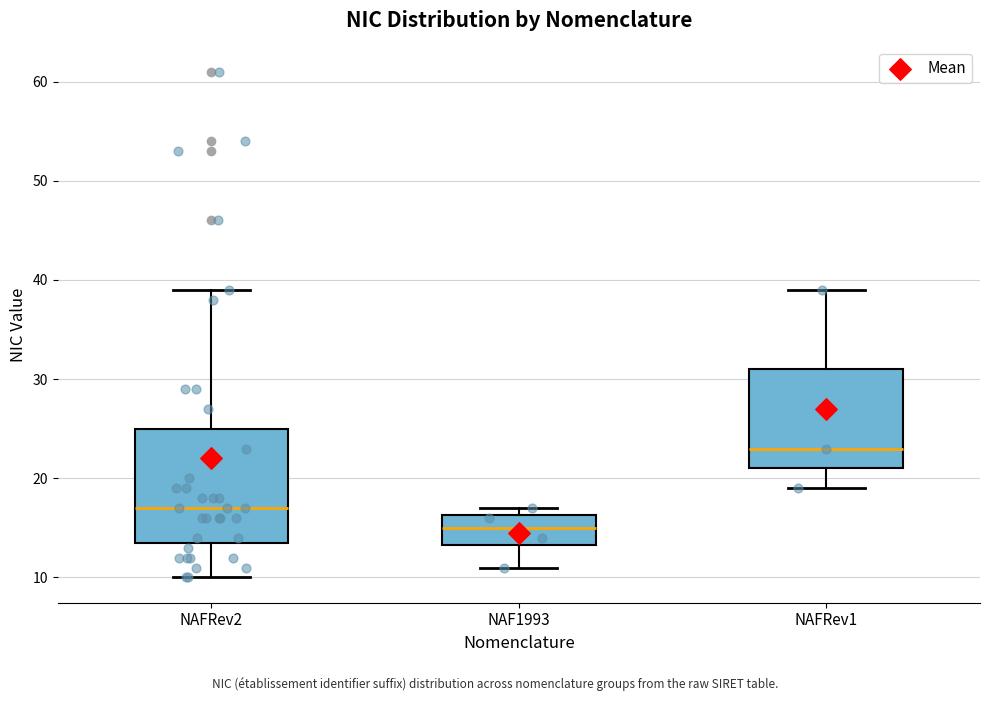

Reading left to right, read every box against the y-axis: the position of its median line, the range the box covers, and the ends of its whiskers. The values are not printed on the chart, so give them approximately, as read against the axis.

NAFRev2: median 17, box 14 to 25, whiskers 10 to 39
NAF1993: median 15, box 13 to 16, whiskers 11 to 17
NAFRev1: median 23, box 21 to 31, whiskers 19 to 39